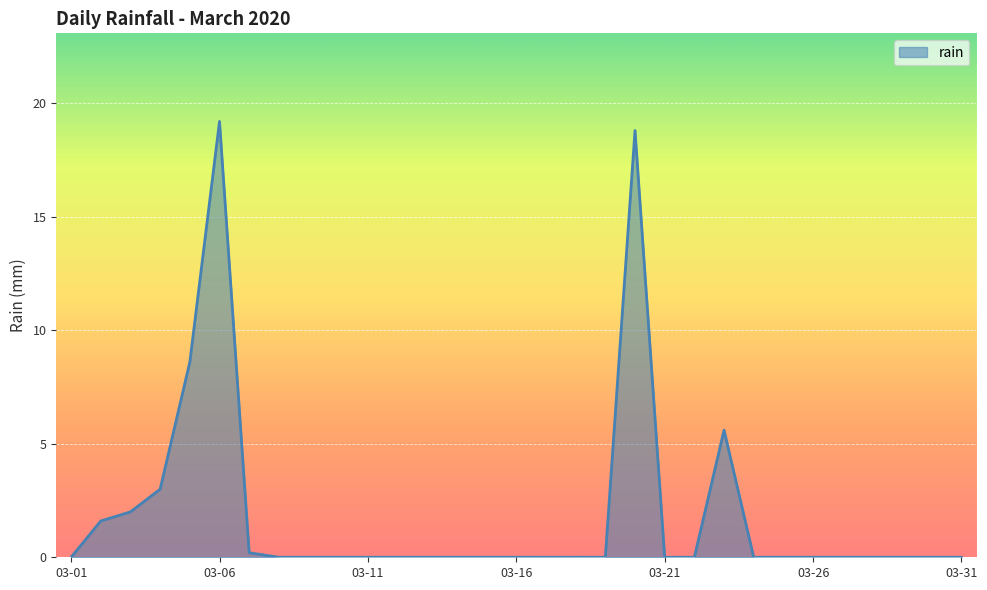

What is the maximum value shown in the chart?

19.2